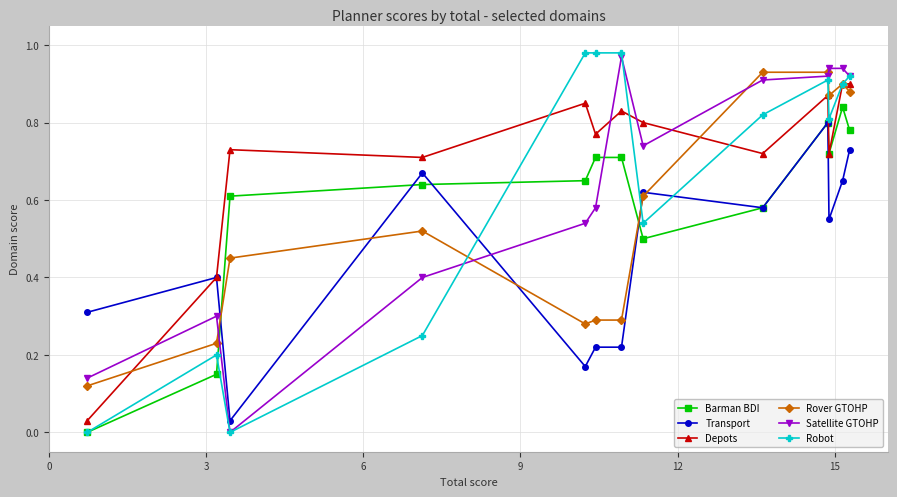

Which series has the largest total across all categories?

Depots